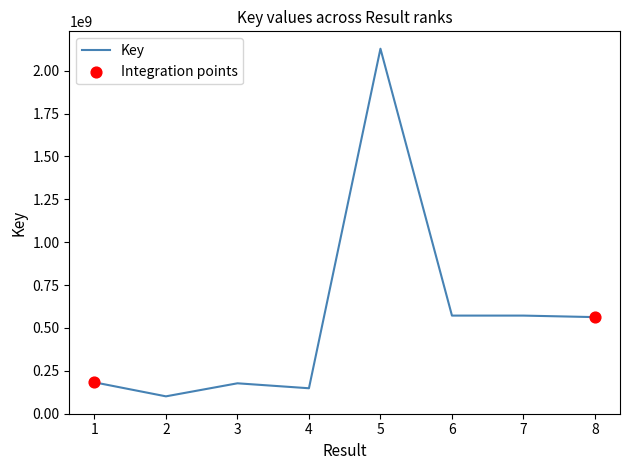

What is the change in value from 4 to 8?

+415088075